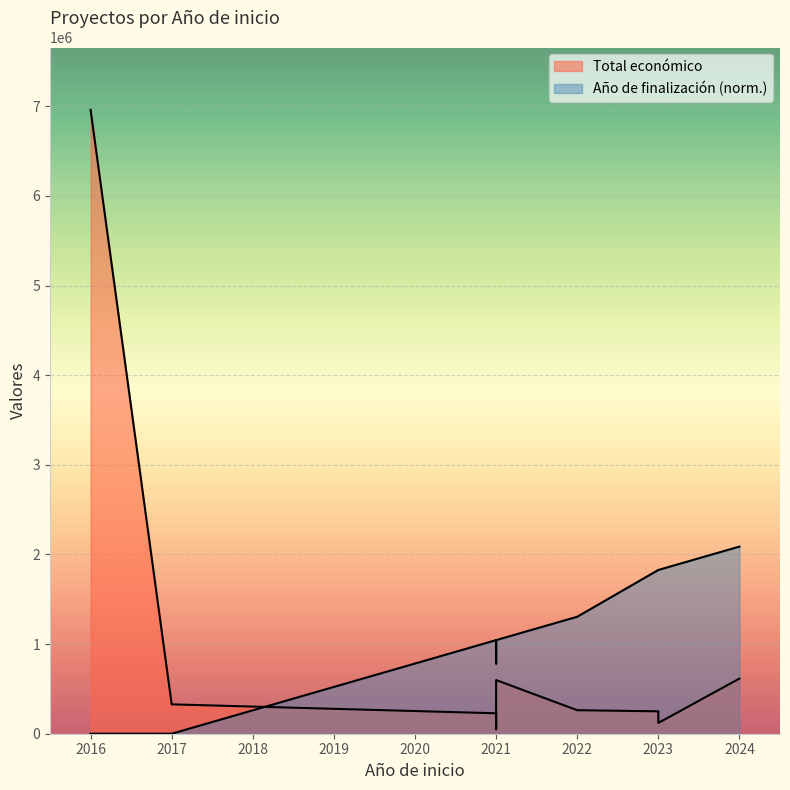

What is the smallest value displayed?

49977